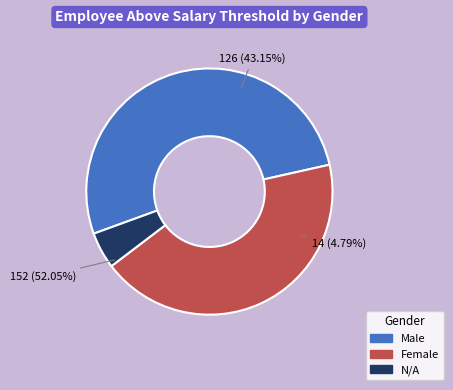

True or false: Female accounts for 43% of the total.

True